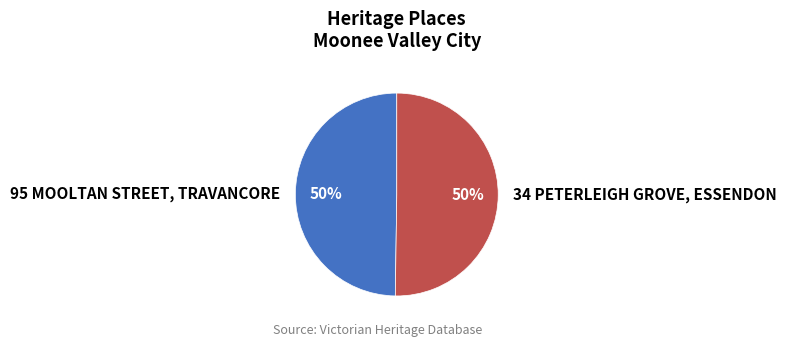

How many segments does this pie chart have?

2